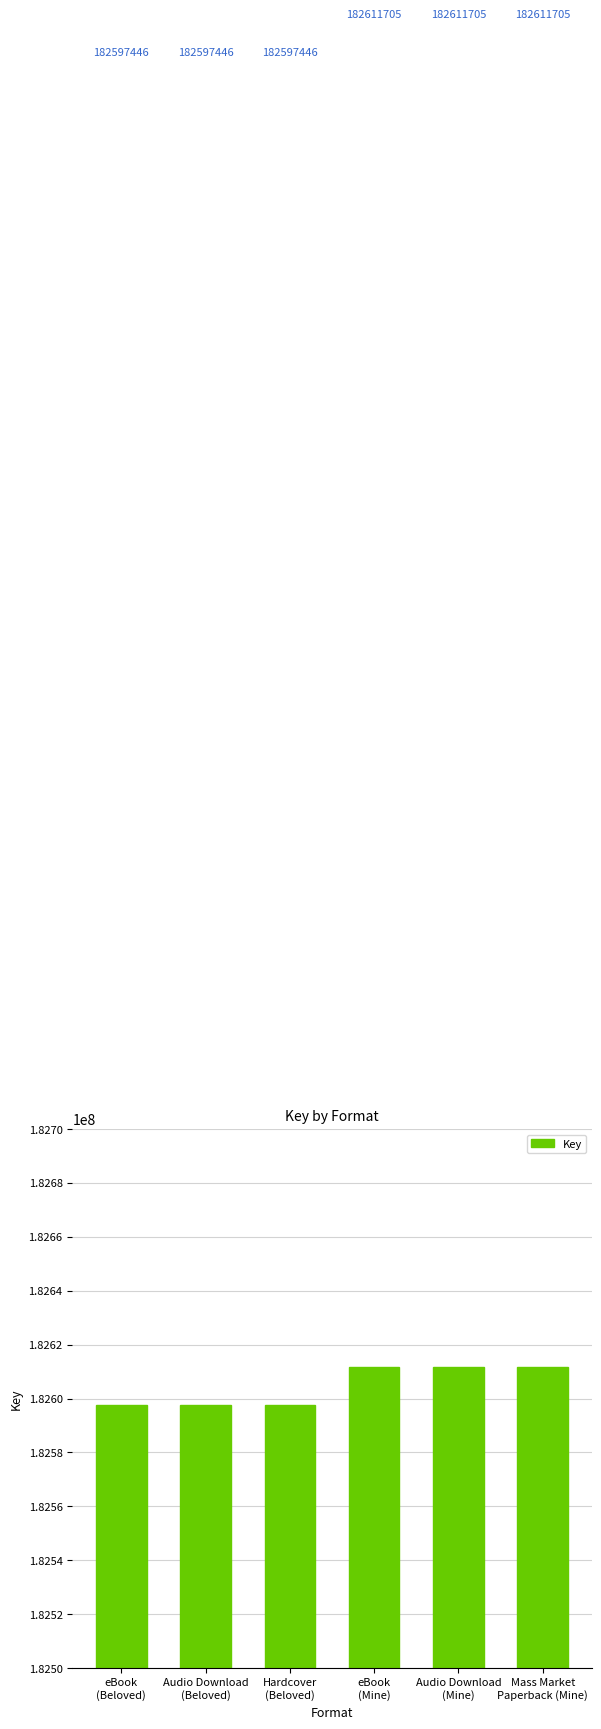

True or false: the data shows 72126913 at Hardcover
(Beloved).

False